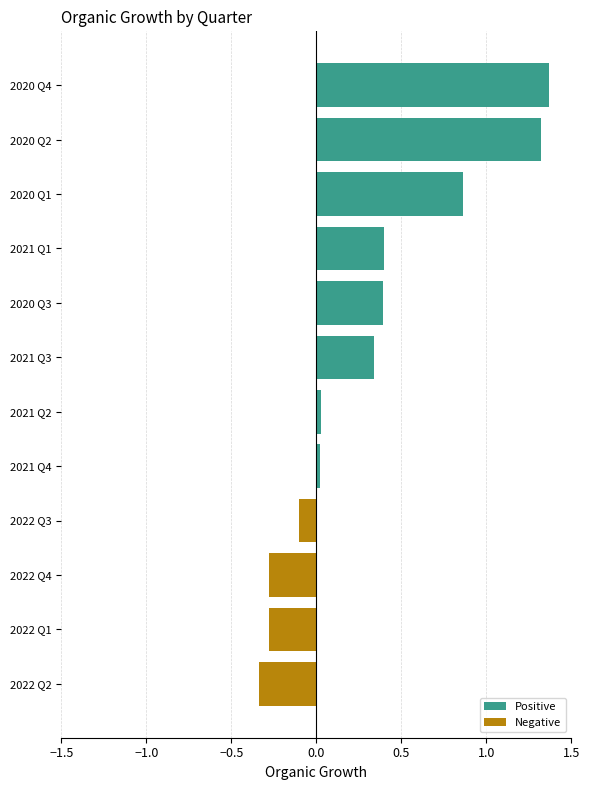

What is the maximum value shown in the chart?

1.4